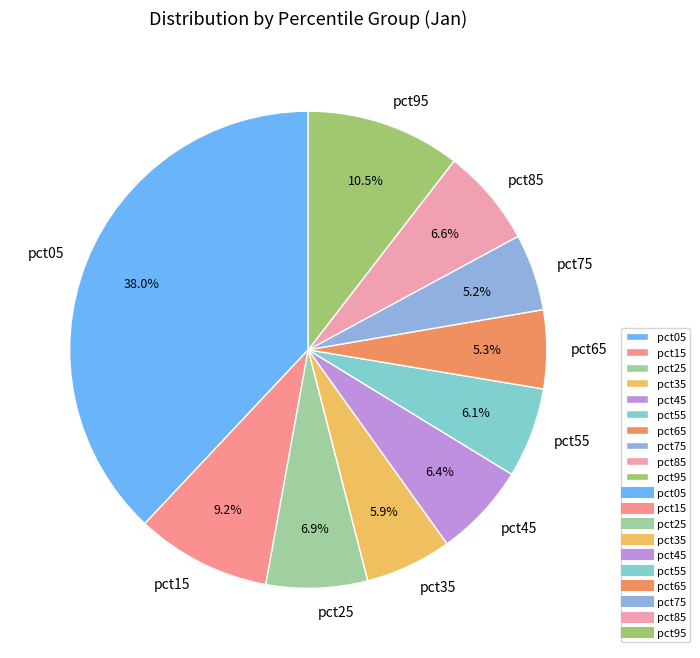

The pct25 slice represents 7% of the pie. True or false?

True